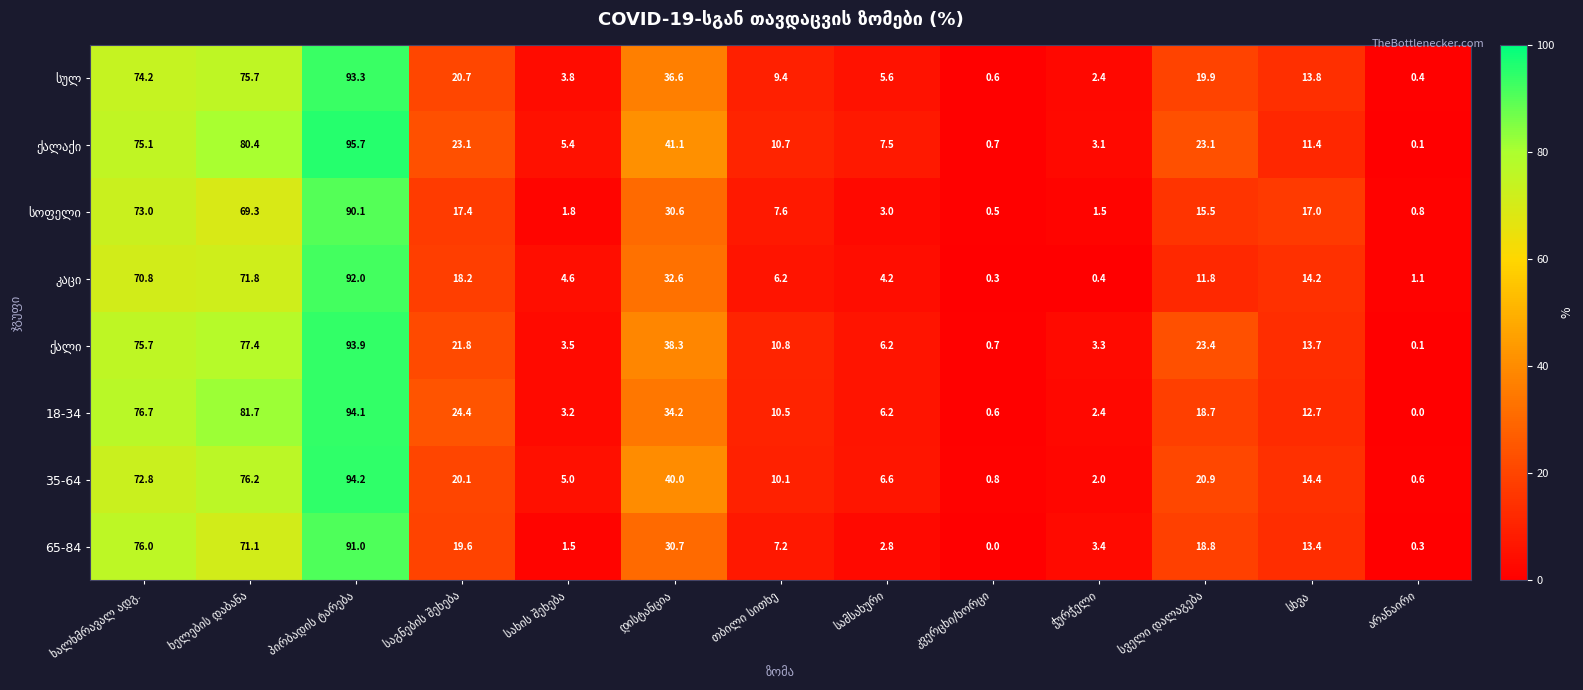

What is the difference between the maximum and minimum values in the 18-34 series?

94.1